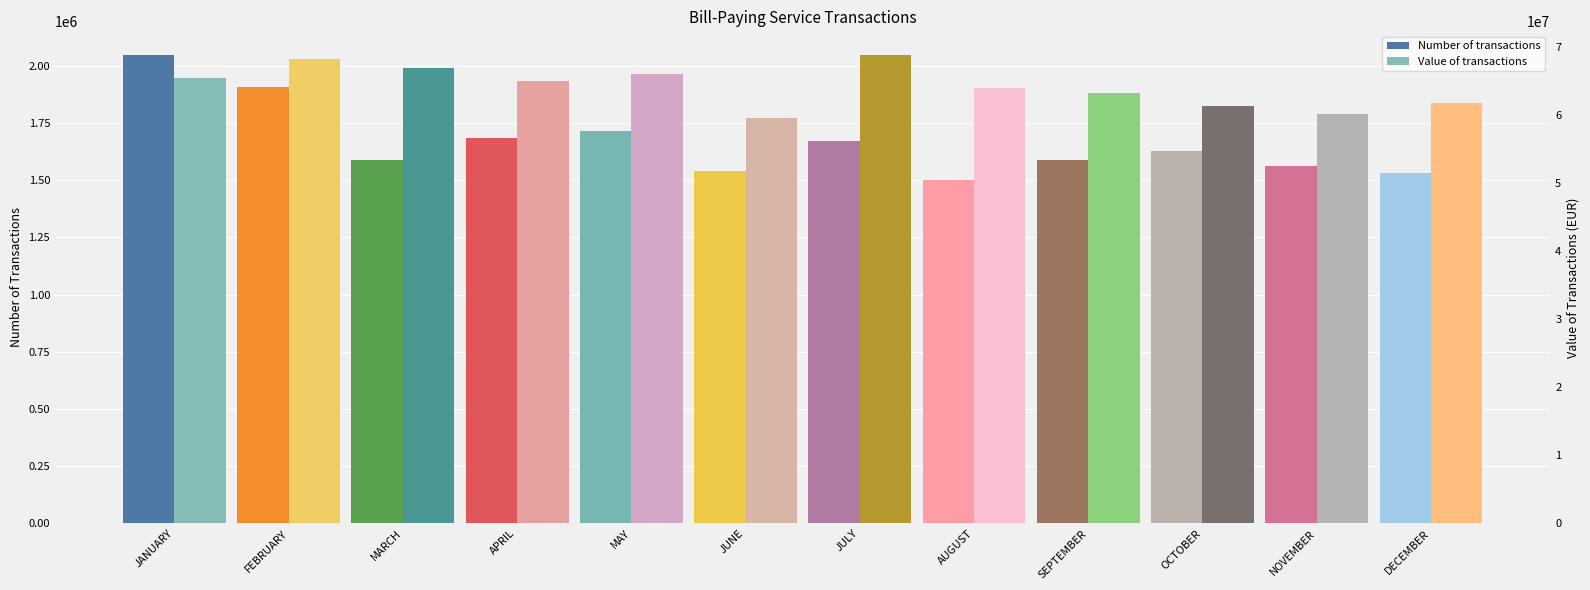

Which series has the largest total across all categories?

Value of transactions